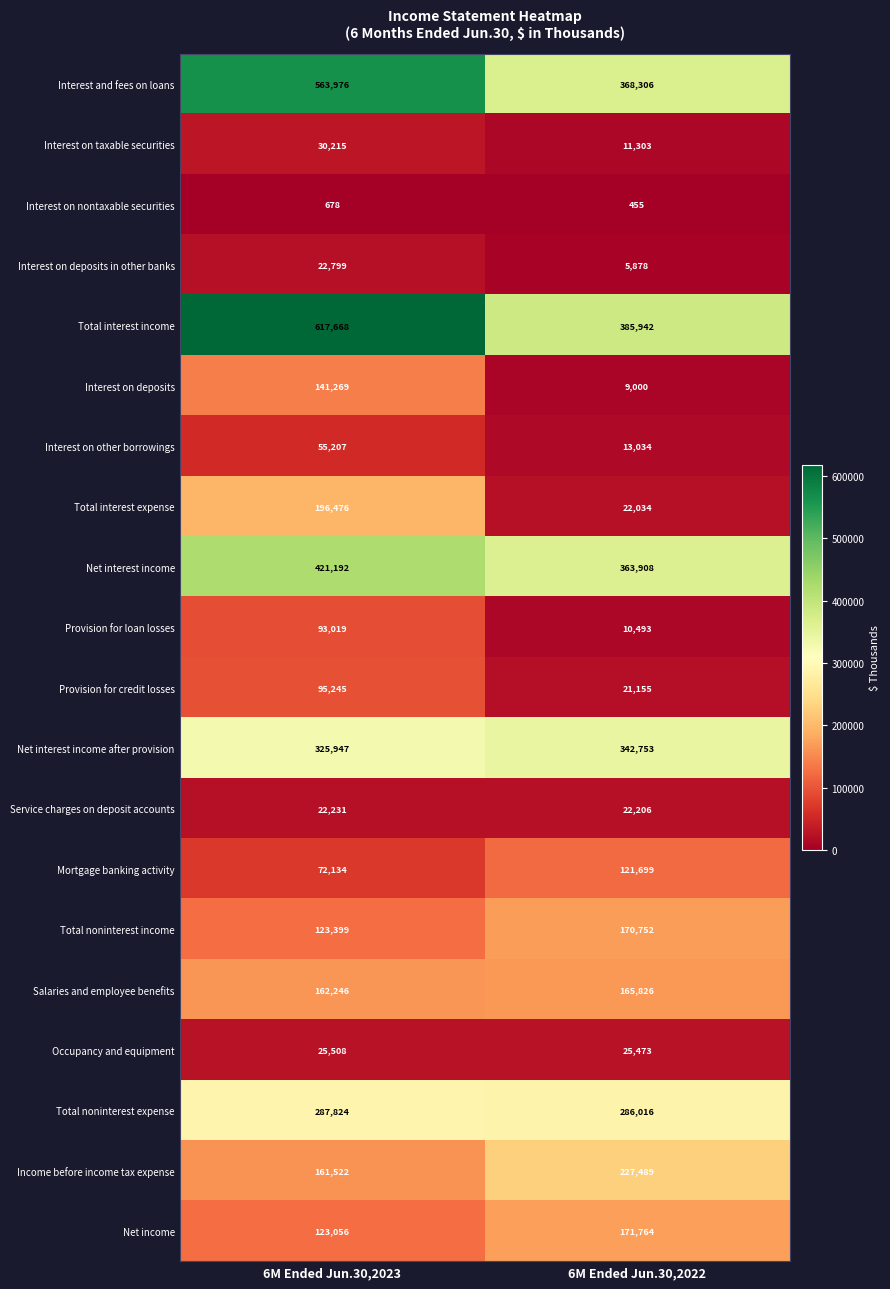

The Salaries and employee benefits series shows 63539 at 6M Ended Jun.30,2023. True or false?

False